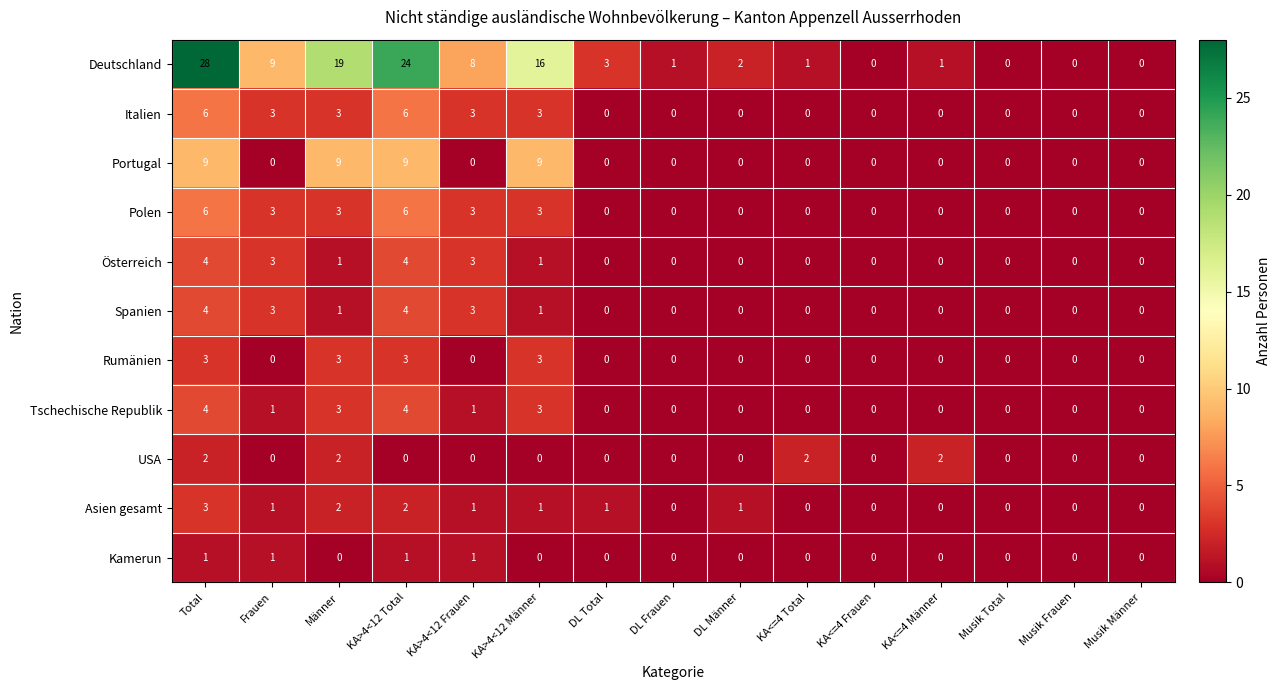

True or false: Kamerun has a value of 0 at KA<=4 Männer.

True